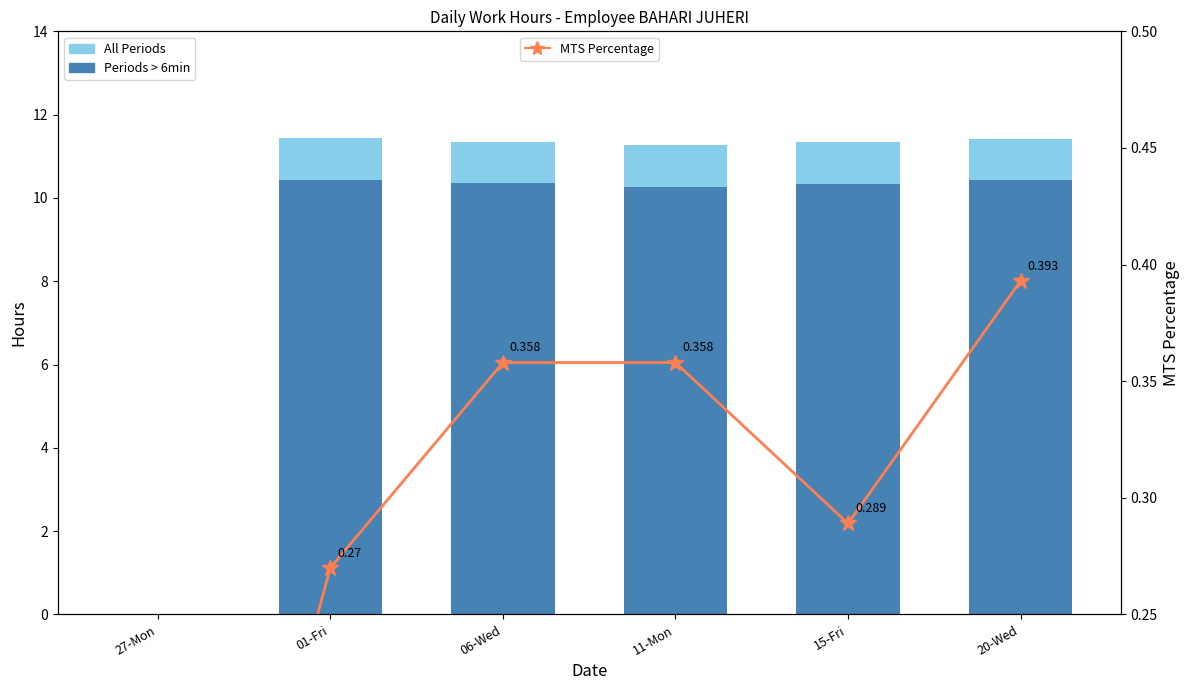

Reading right to left, transcribe all the data shown in this chart.

All Periods: 11.4	11.3	11.3	11.3	11.4	0.0
Periods > 6min: 10.4	10.3	10.3	10.3	10.4	0.0
MTS Percentage: 0.4	0.3	0.4	0.4	0.3	0.0